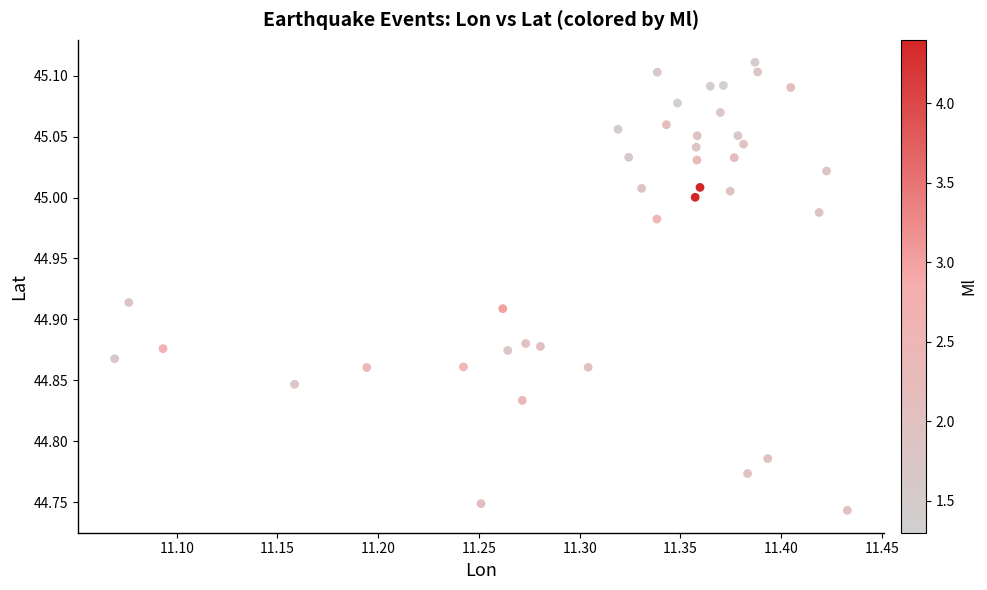

What is the range of Y values (max minus min)?

0.4